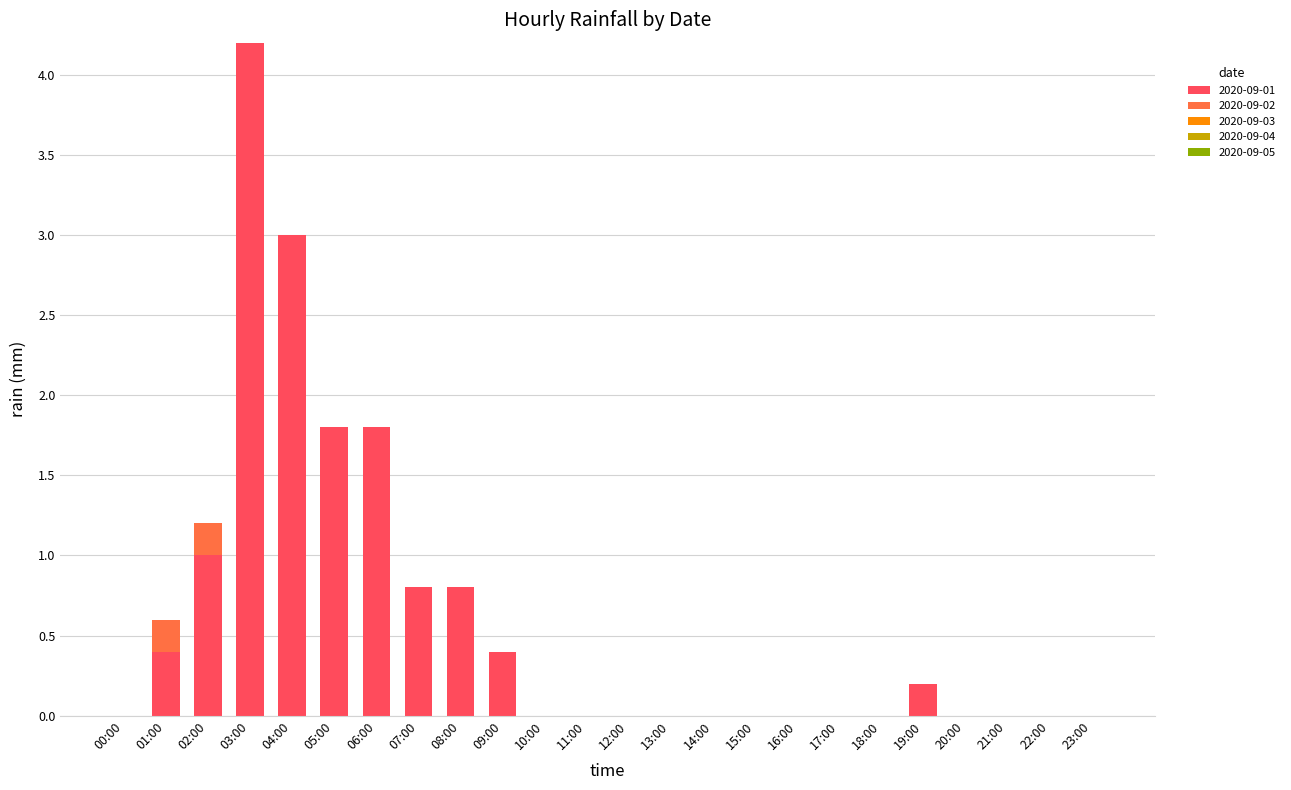

What is the total value across all series at 08:00?

0.8